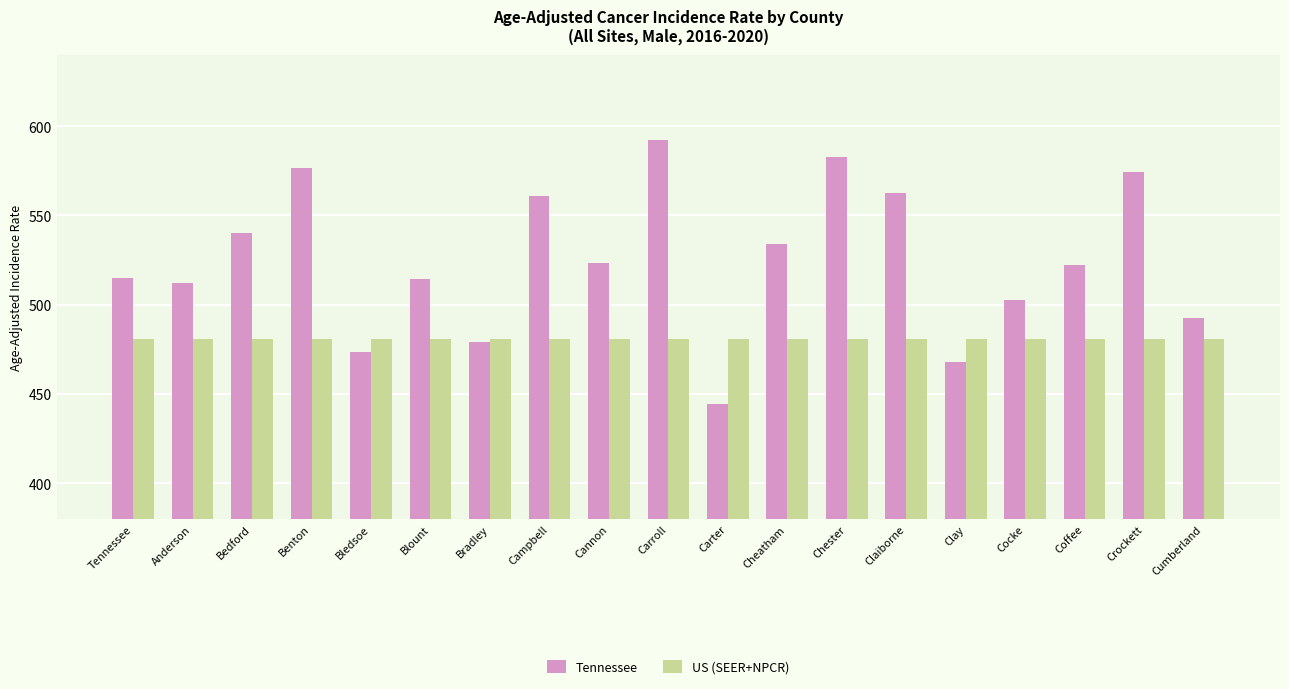

Which category has the highest value in the Tennessee series?

Carroll